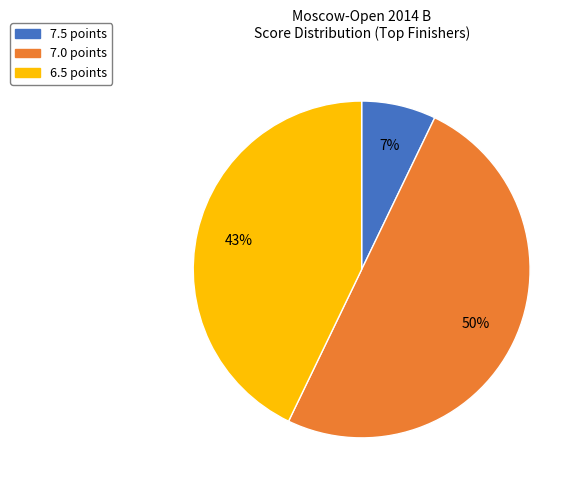

To the nearest percent, what is the average slice percentage?

33%